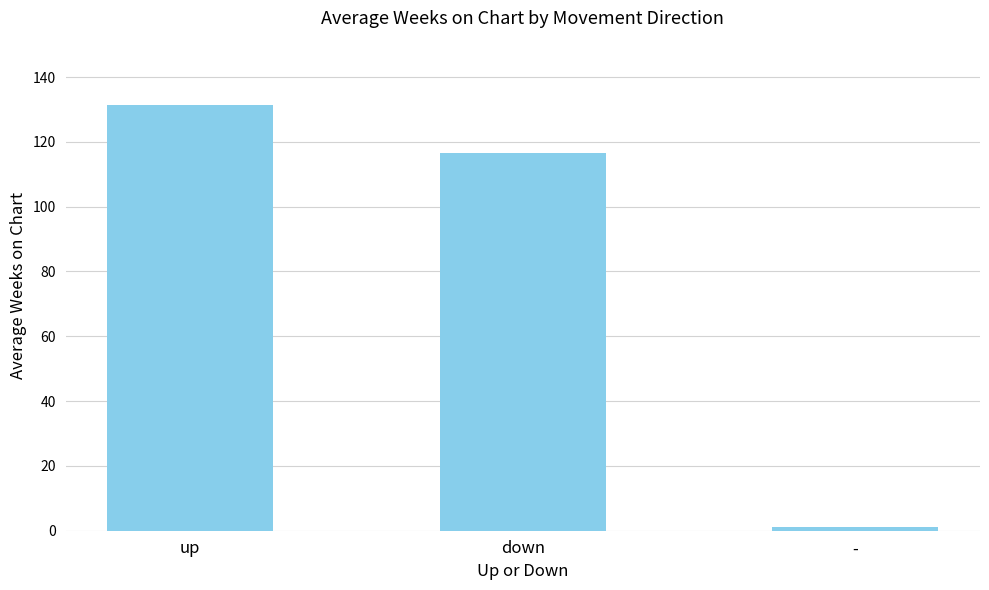

What is the value of the 1st bar from the left?

131.5